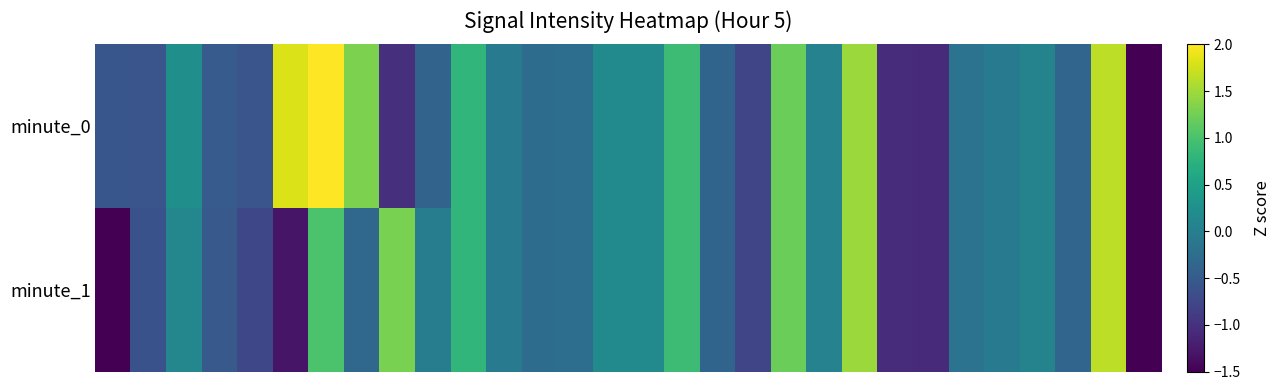

Which series has the largest range (max minus min)?

minute_0